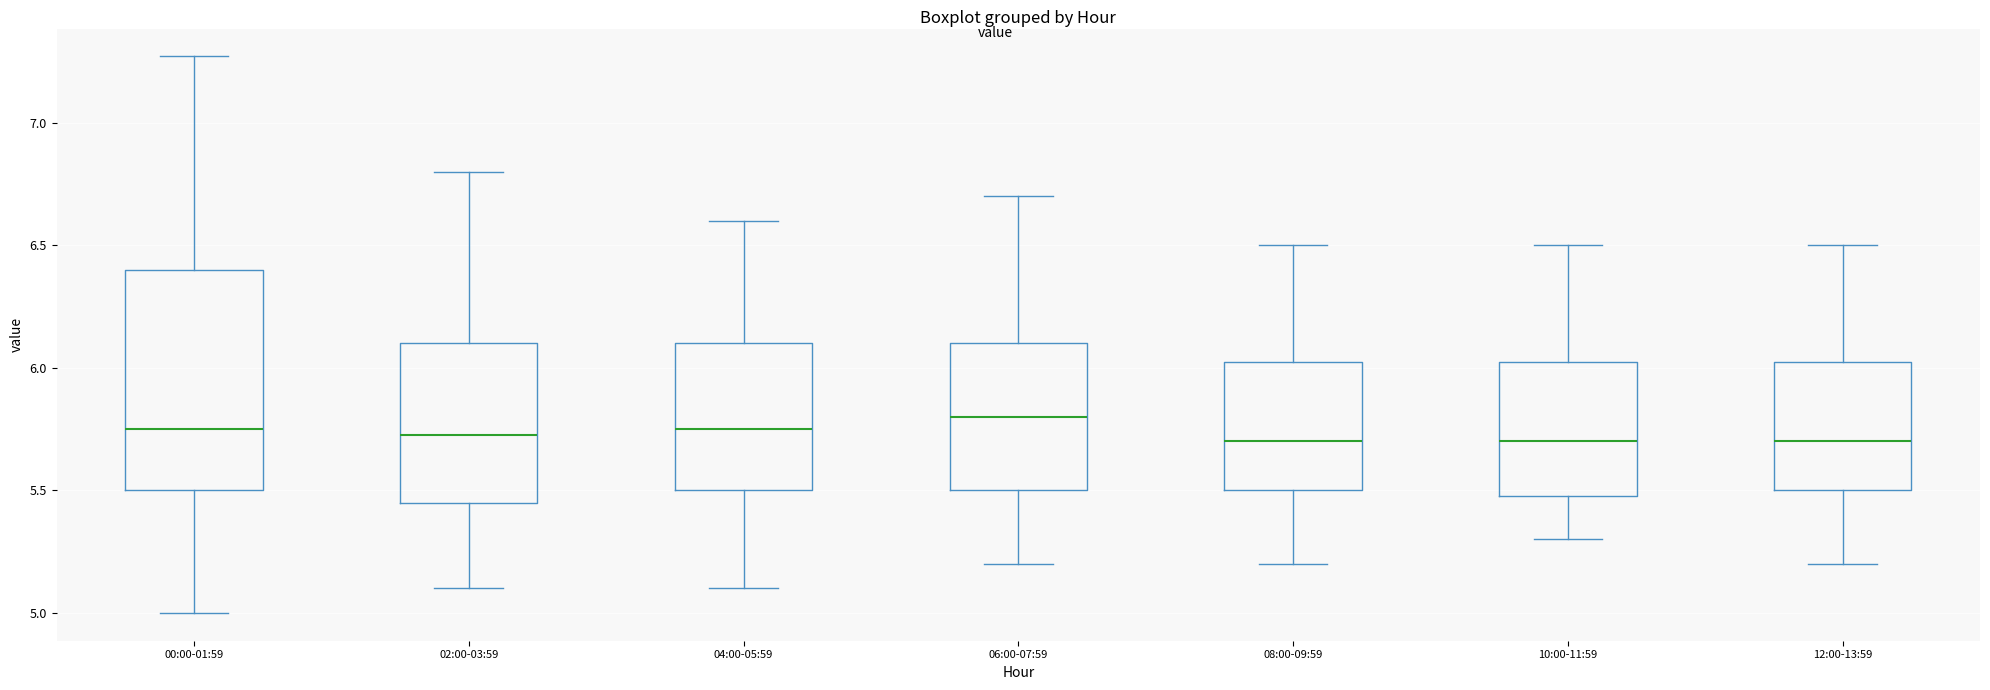

Which box is the tallest, from its lower edge to its upper edge?

00:00-01:59